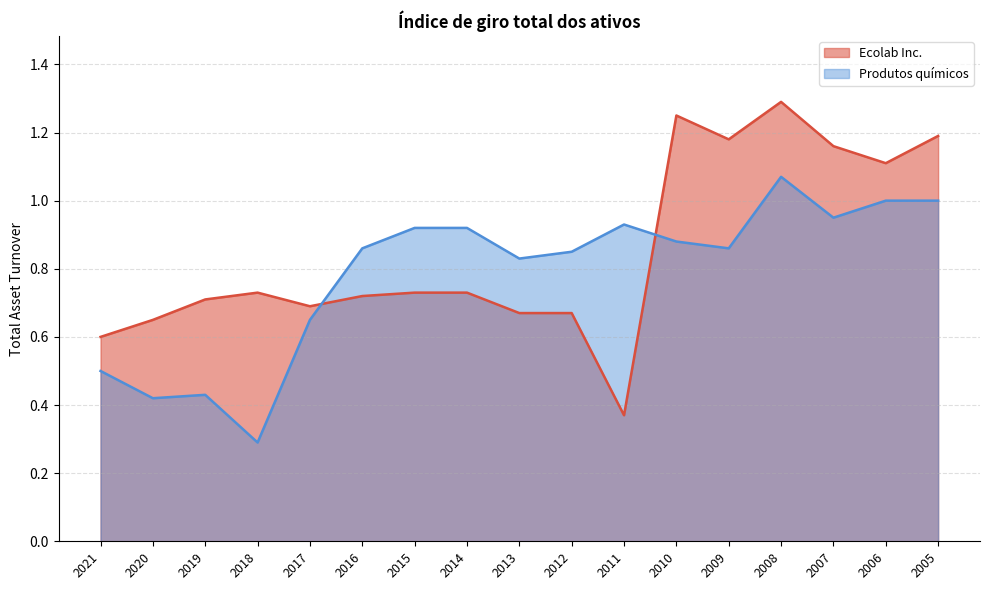

Which series changed the most between 2016 and 2005?

Ecolab Inc.